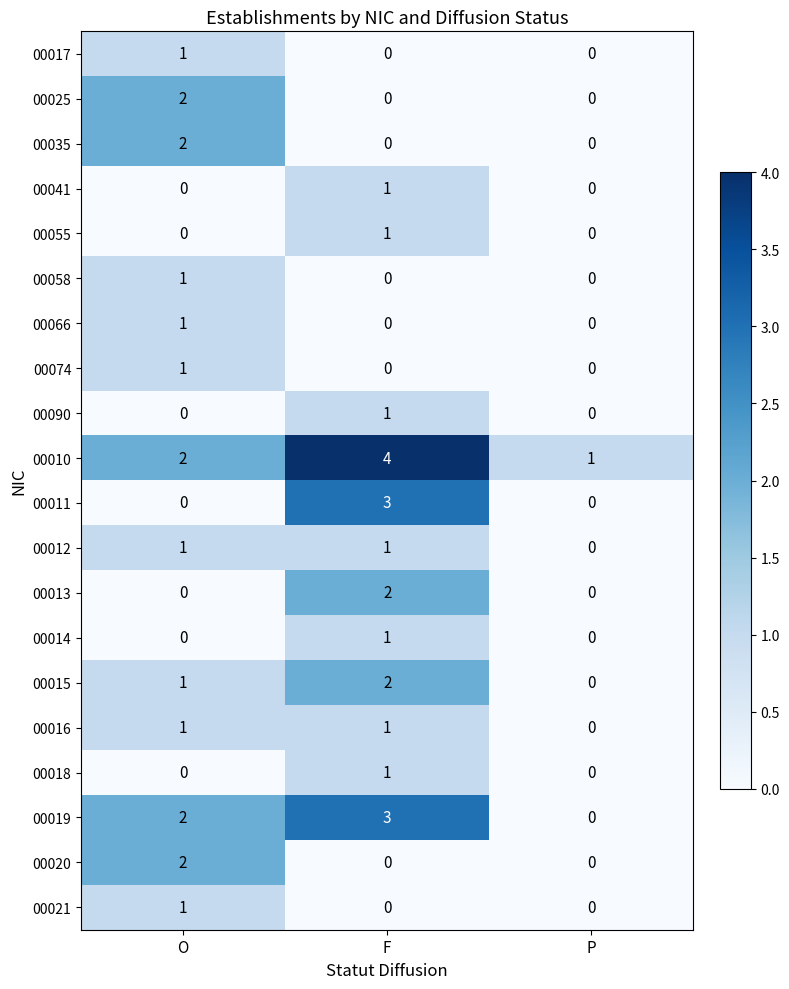

Count the number of categories in the chart.

3